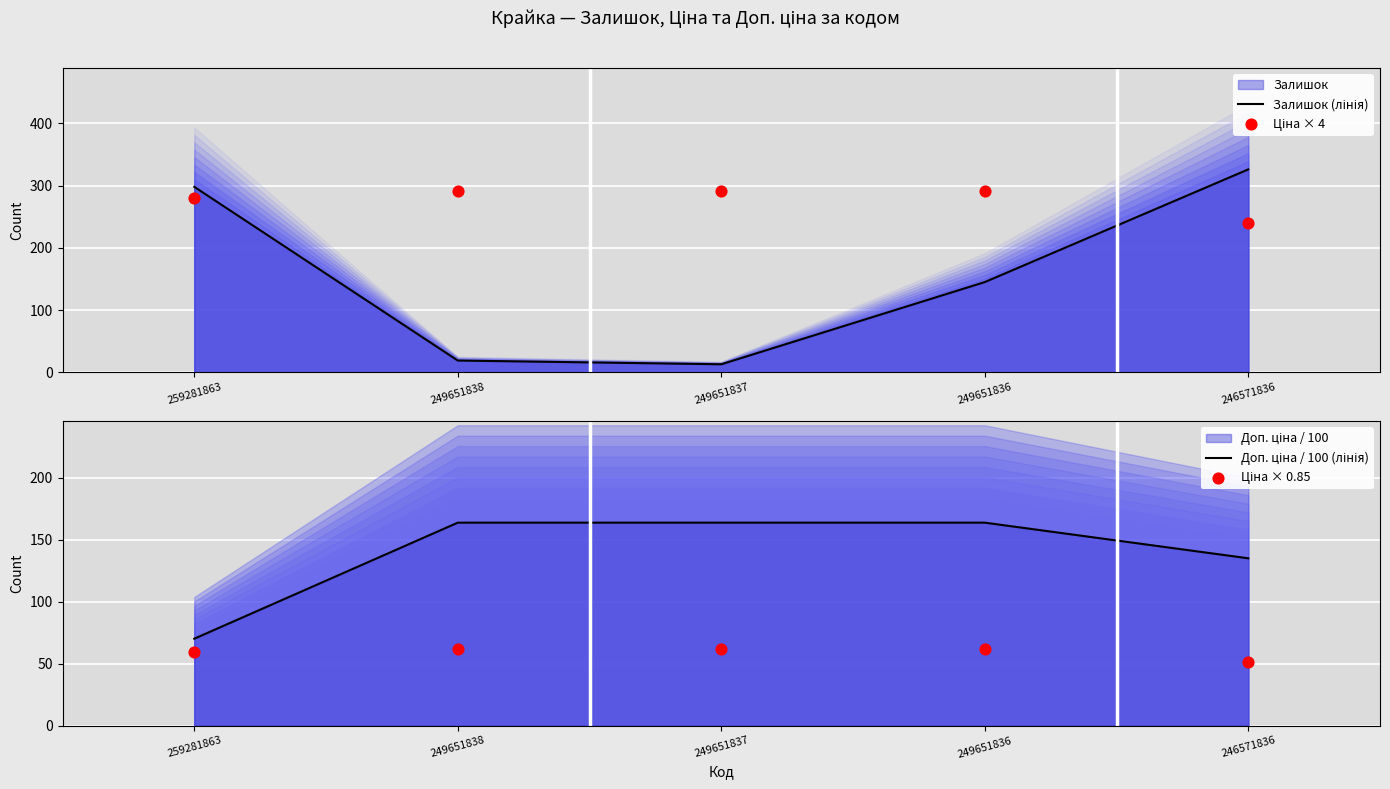

Which series has the widest spread of Y values?

Залишок (лінія)